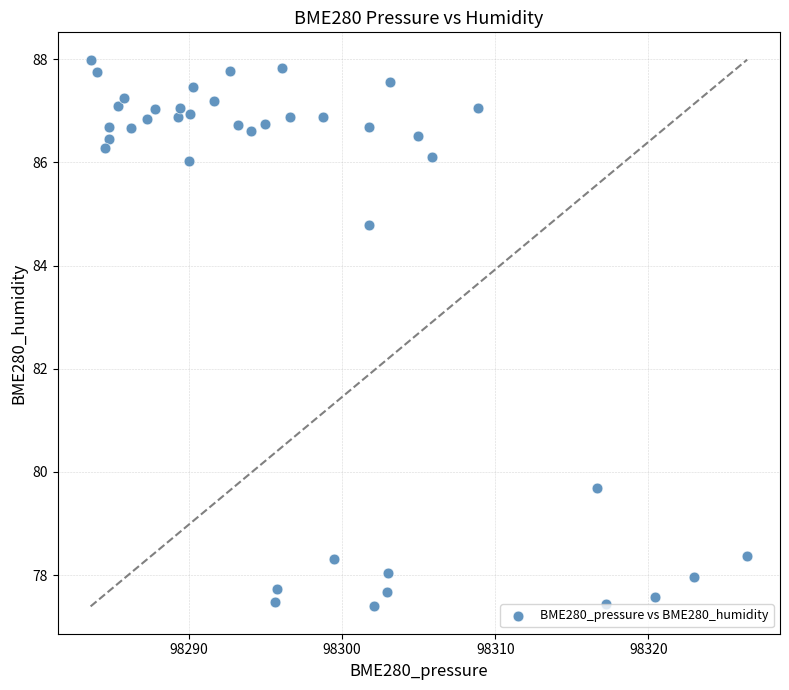

What Y value in the scatter plot is closest to 82?

79.7